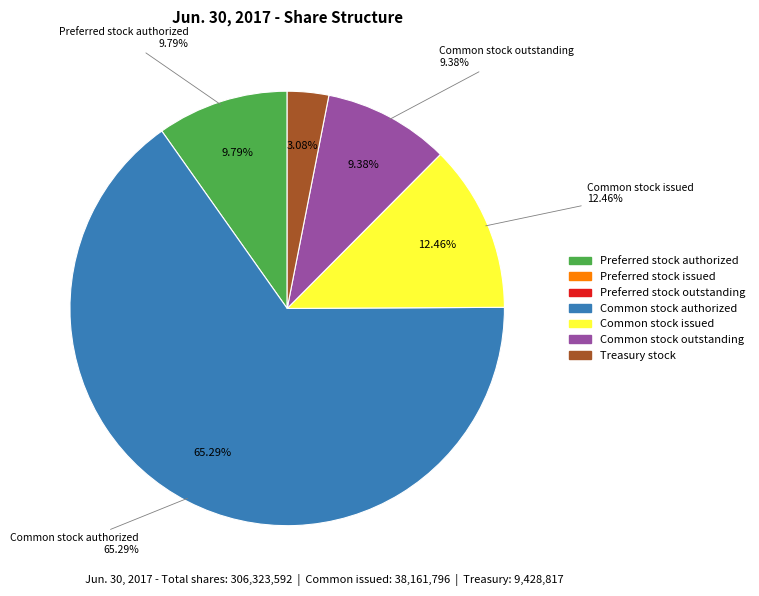

True or false: Preferred stock authorized accounts for 10% of the total.

True